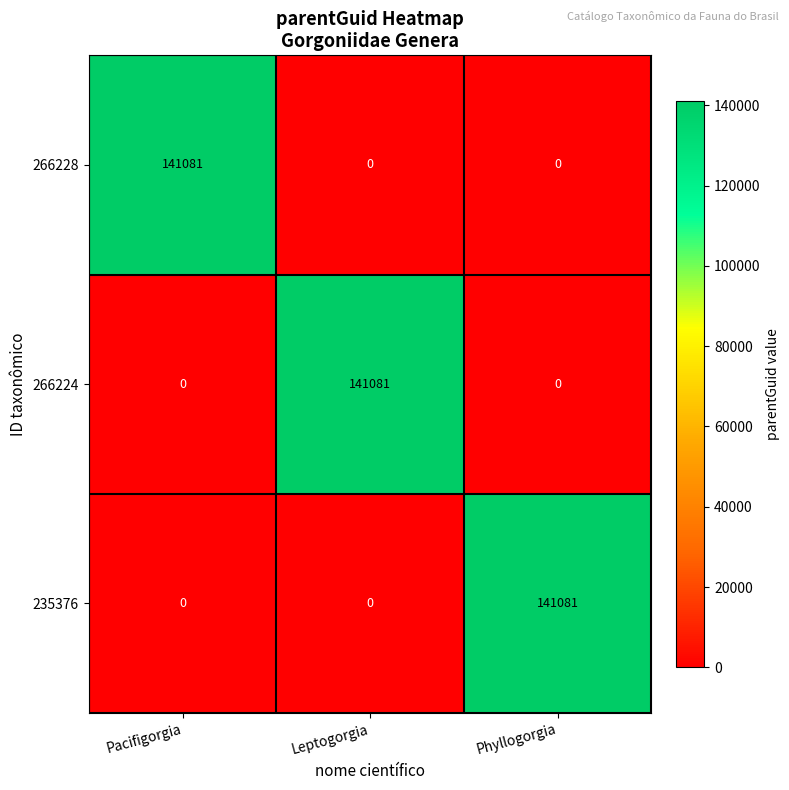

How many series are shown in this chart?

3